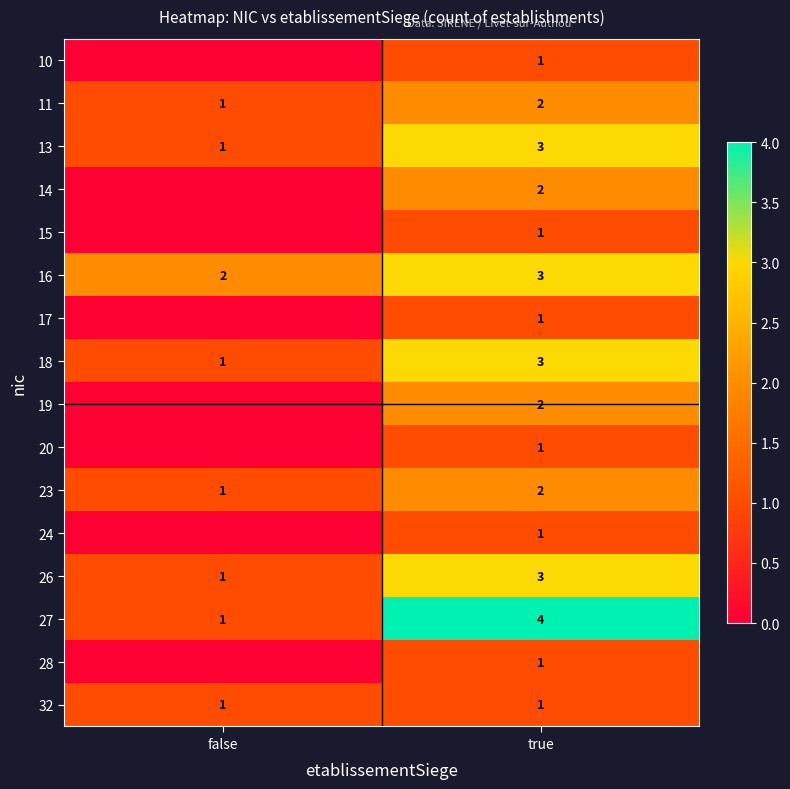

What is the sum of all 26 values?

4